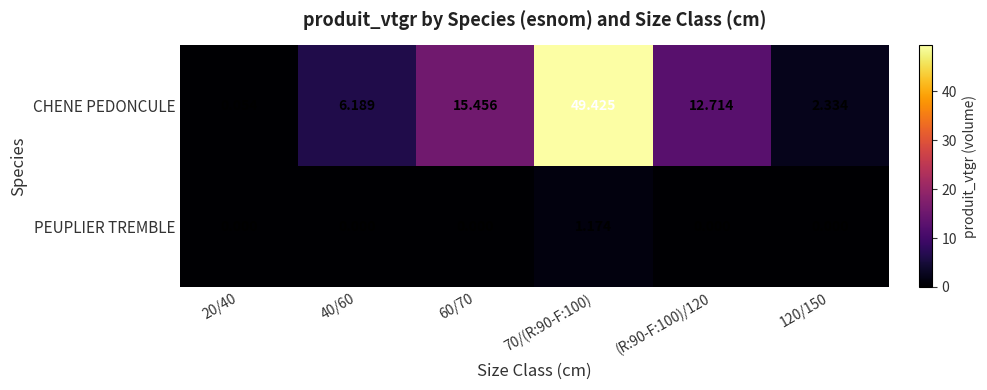

Rank the series by their average value, from lowest to highest.

PEUPLIER TREMBLE, CHENE PEDONCULE